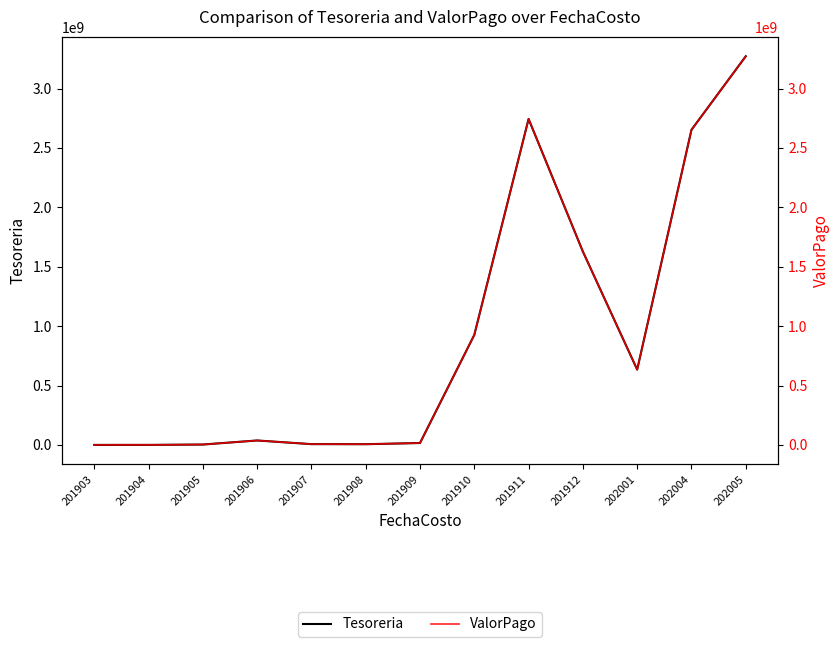

How many data points does each series have?

13